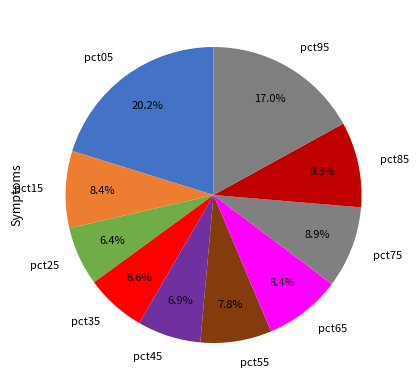

Which slice is the largest?

pct05